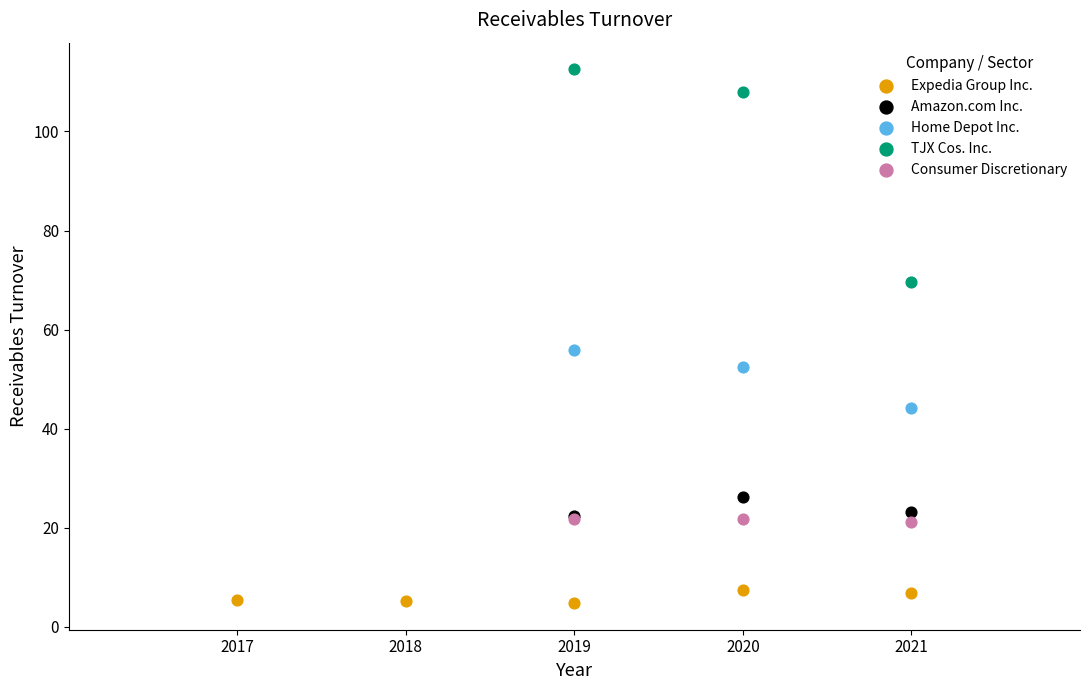

Which series has the largest Y range (max minus min)?

TJX Cos. Inc.